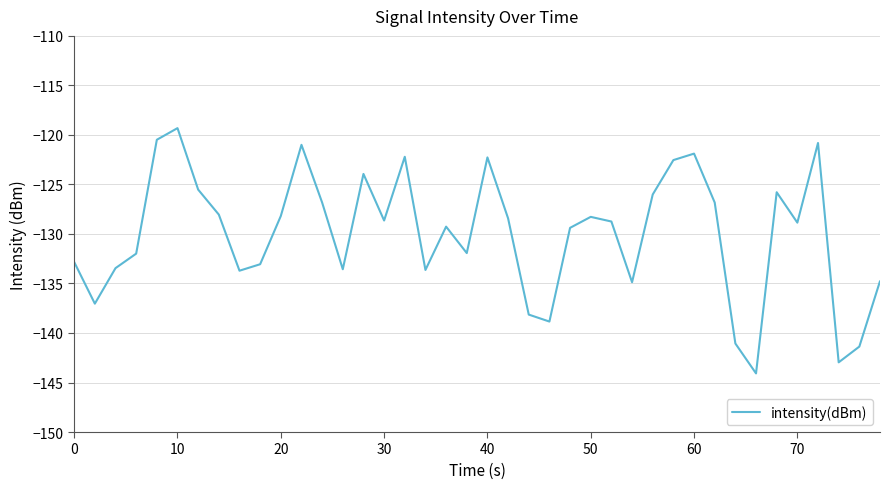

What is the difference between the maximum and minimum values?

24.8